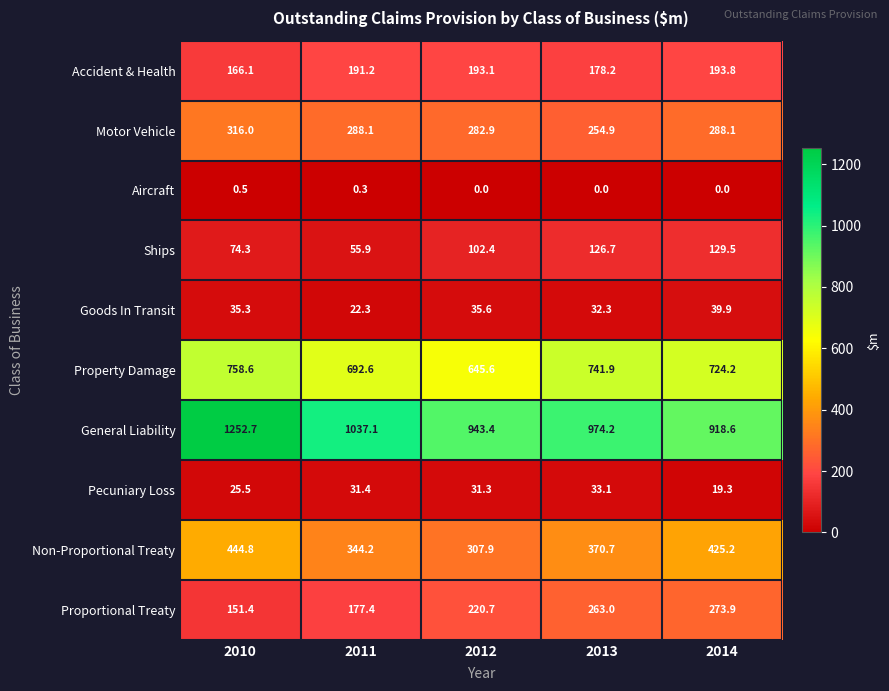

What is the minimum value for General Liability?

918.6